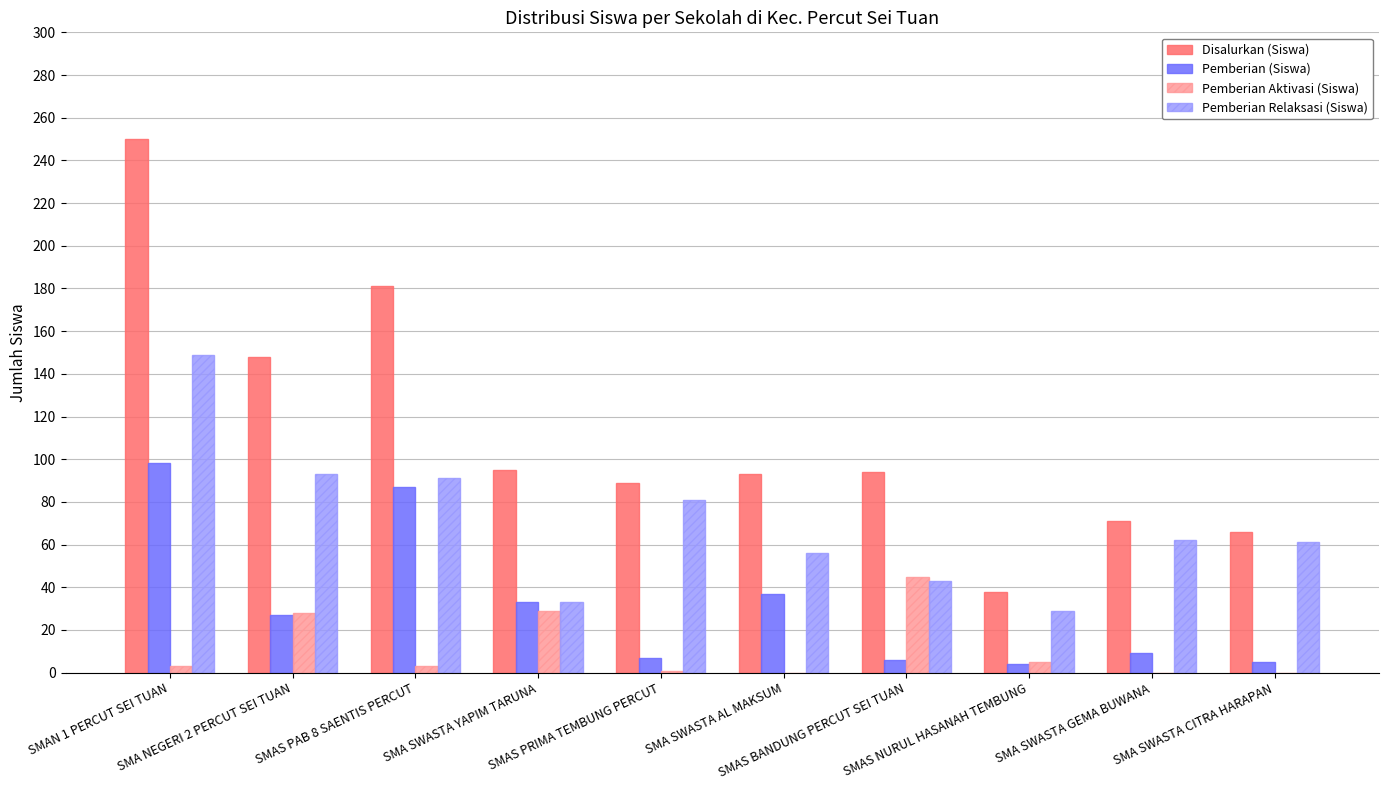

What is the sum of all Pemberian Relaksasi (Siswa) values?

698